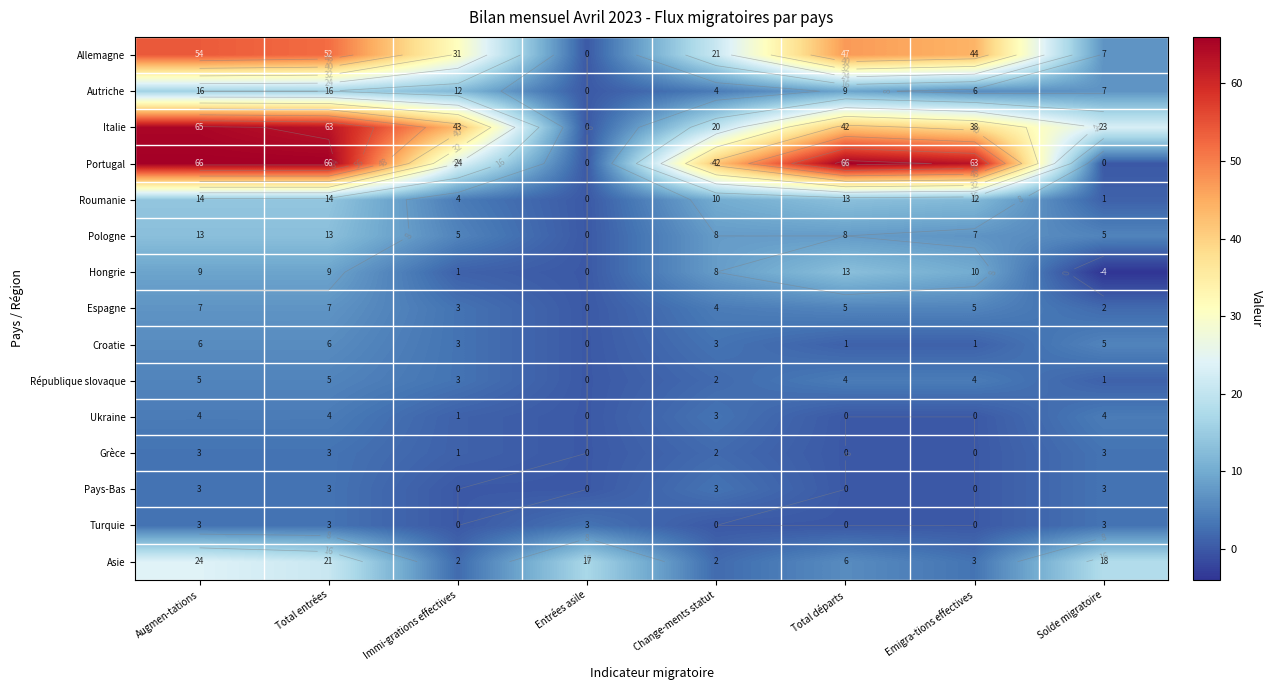

What is the maximum value for Espagne?

7